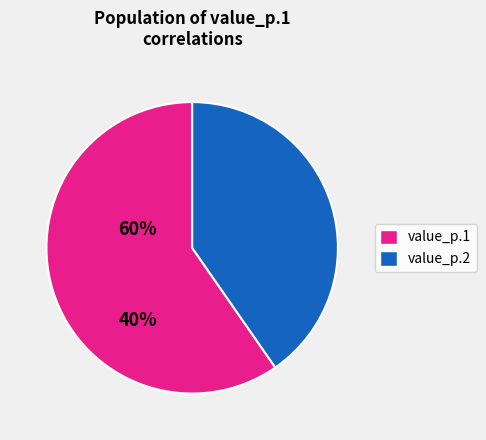

Is there any slice that represents more than half of the pie?

Yes